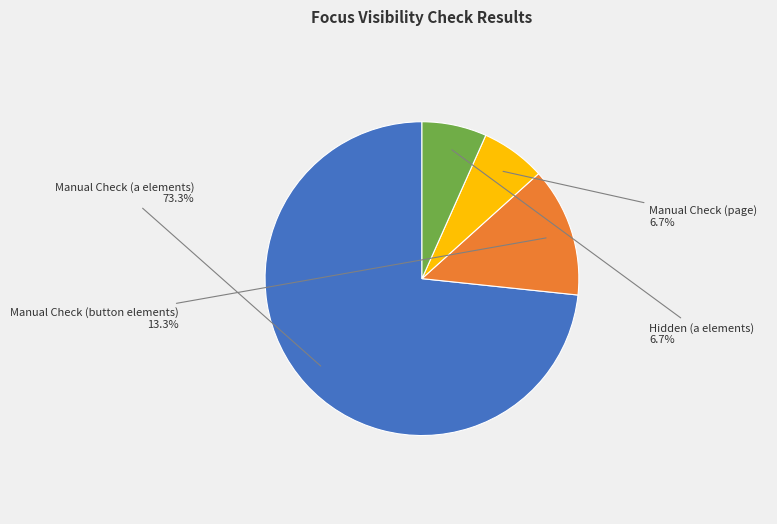

Is there a majority slice in this chart?

Yes